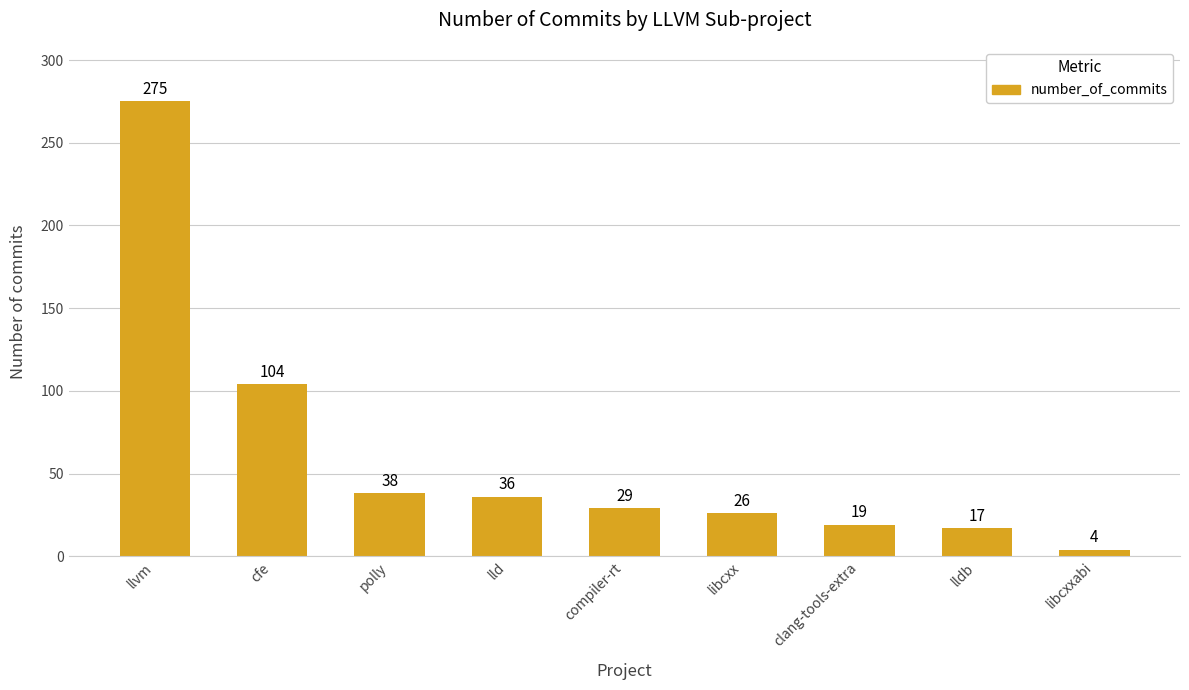

What is the ratio of the value at clang-tools-extra to the value at lld?

0.5